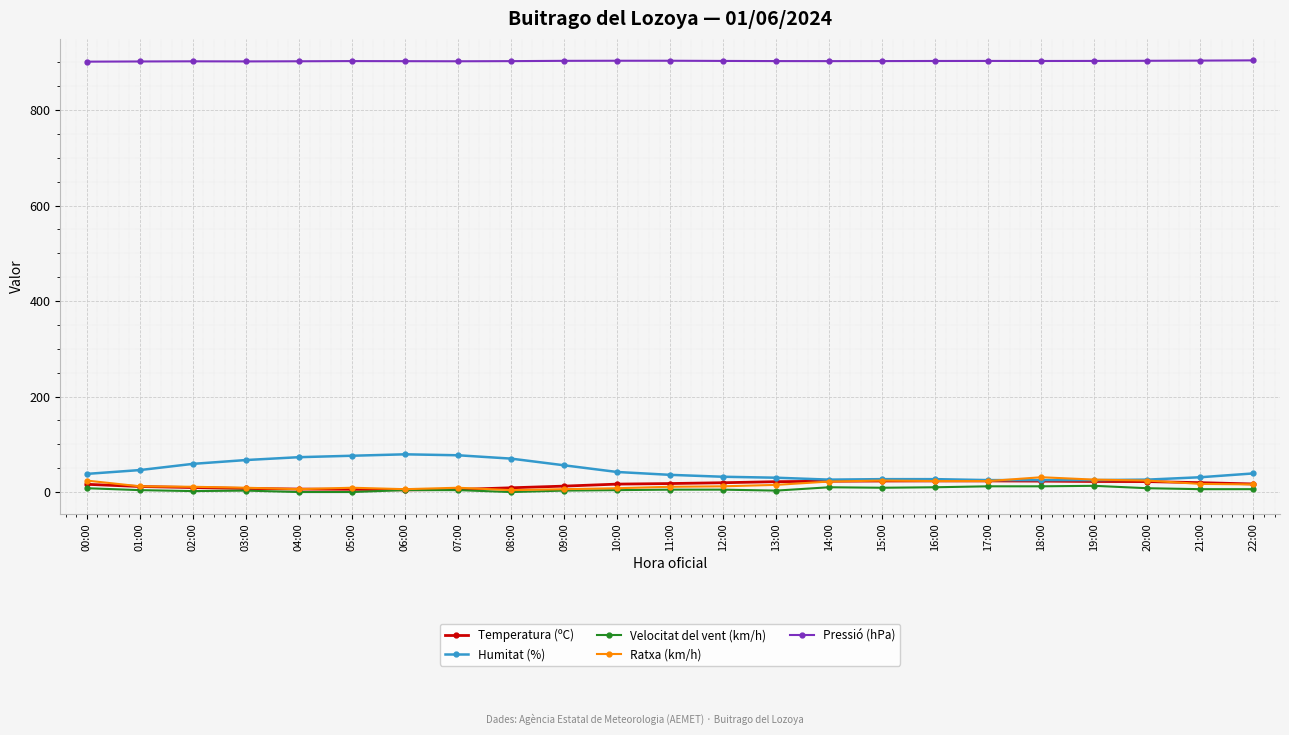

Does the chart display data point markers on the line(s)?

Yes